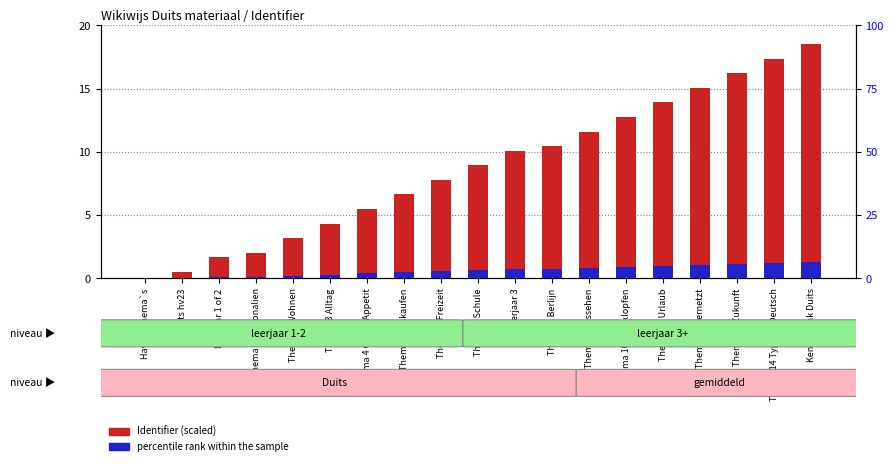

True or false: percentile rank within the sample has a value of 0.2 at Thema 5 Einkaufen.

False